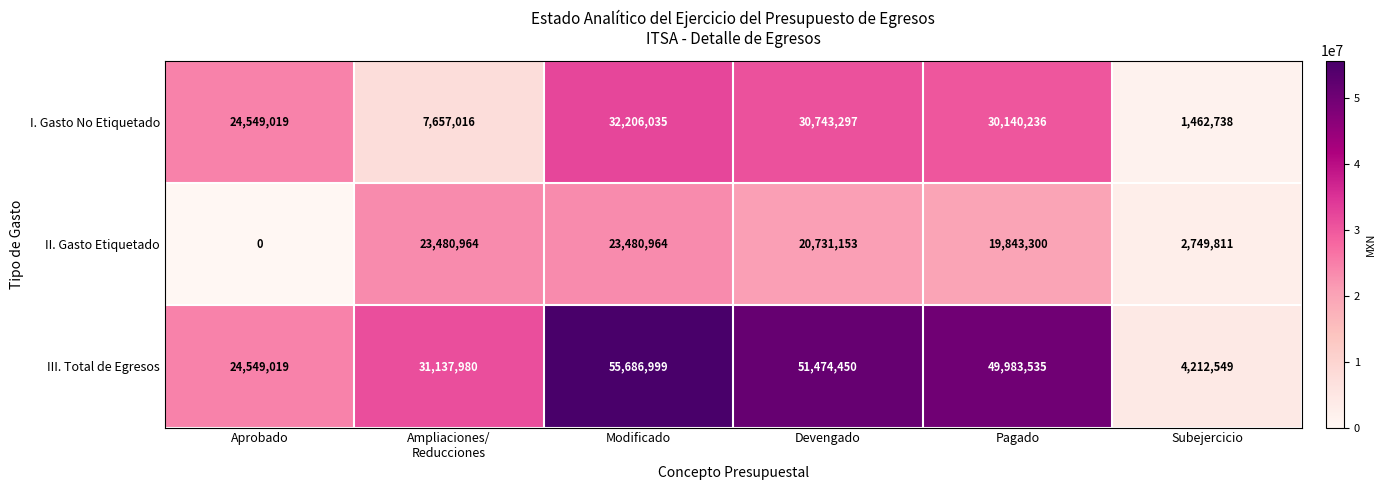

What is the approximate value of II. Gasto Etiquetado at Pagado, to the nearest 50?

19843300